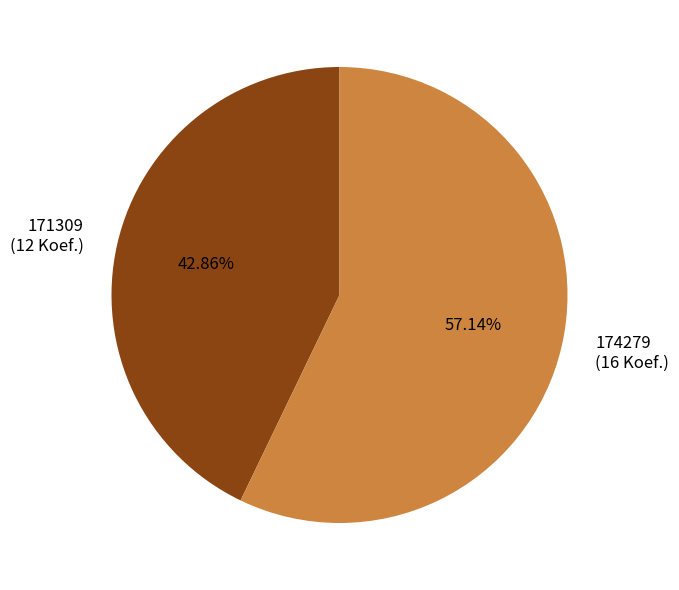

To the nearest percent, what is the combined percentage of 171309 and 174279?

100%